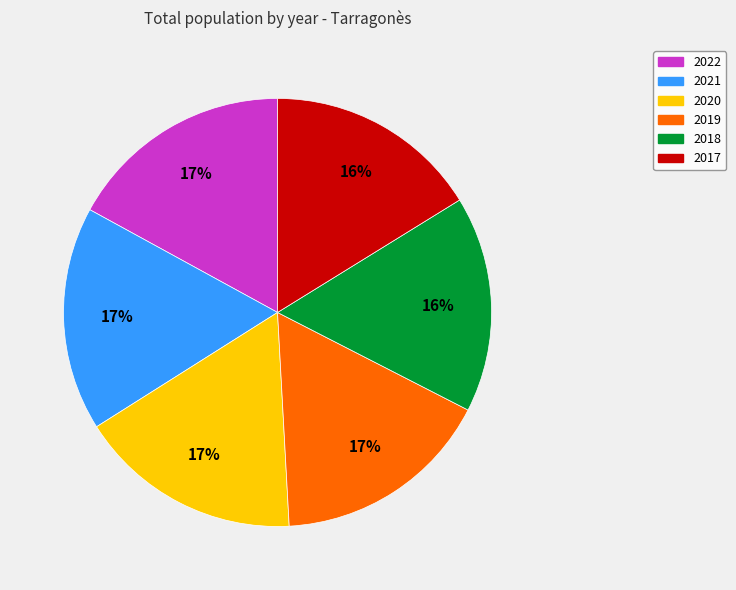

Is 2019 the majority of the pie?

No